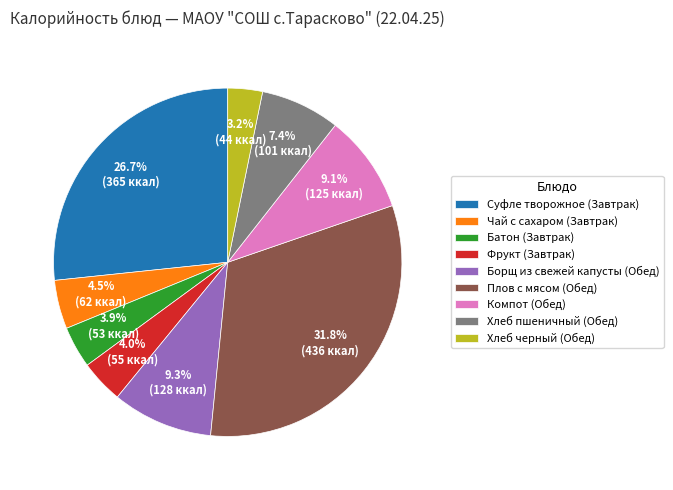

Does any single category account for the majority?

No